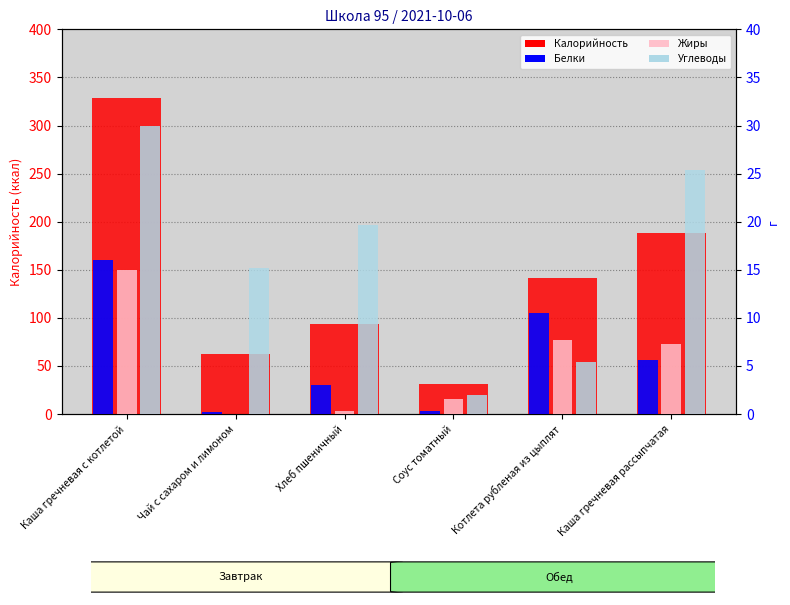

How many distinct data groups are displayed?

4